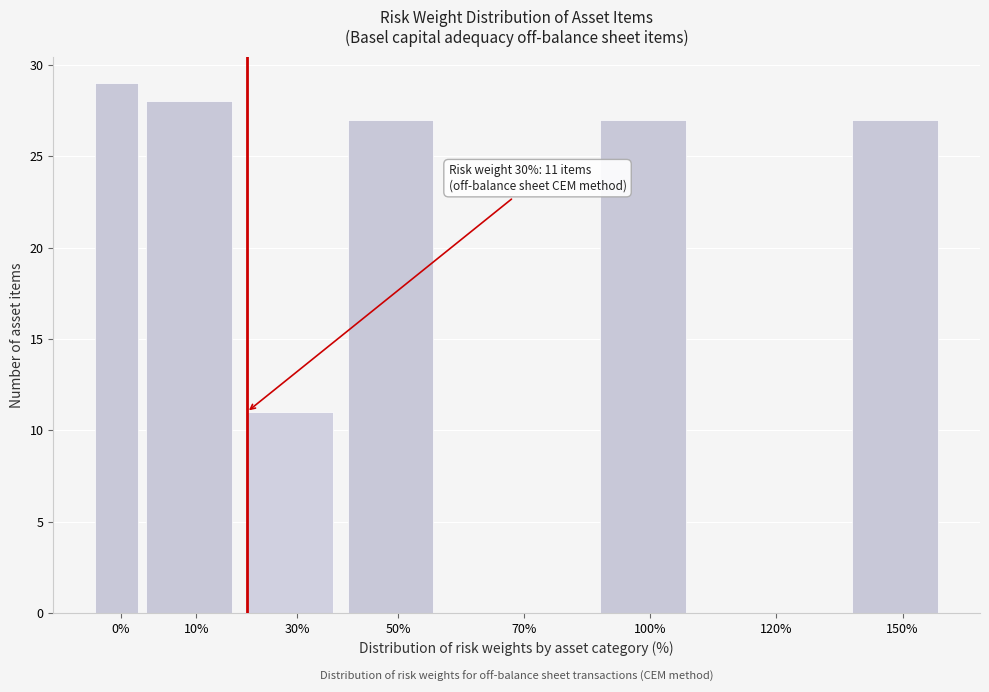

Reading left to right, list all the values displayed in this chart.

0%=29	10%=28	30%=11	50%=27	70%=0	100%=27	120%=0	150%=27